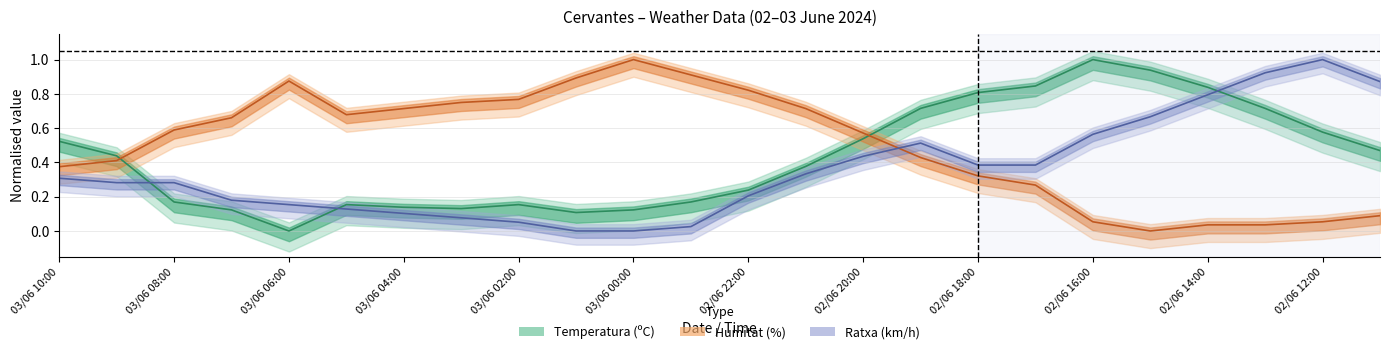

True or false: Temperatura (ºC) has a value of 0.2 at 02/06 23:00.

True